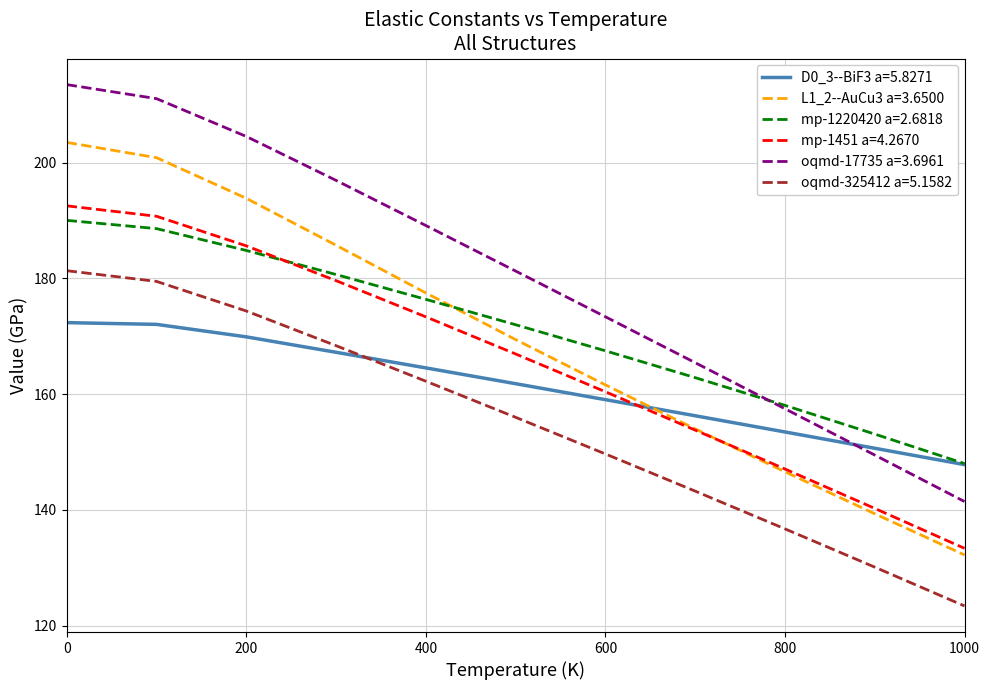

True or false: mp-1451 a=4.2670 and L1_2--AuCu3 a=3.6500 cross at least once.

True